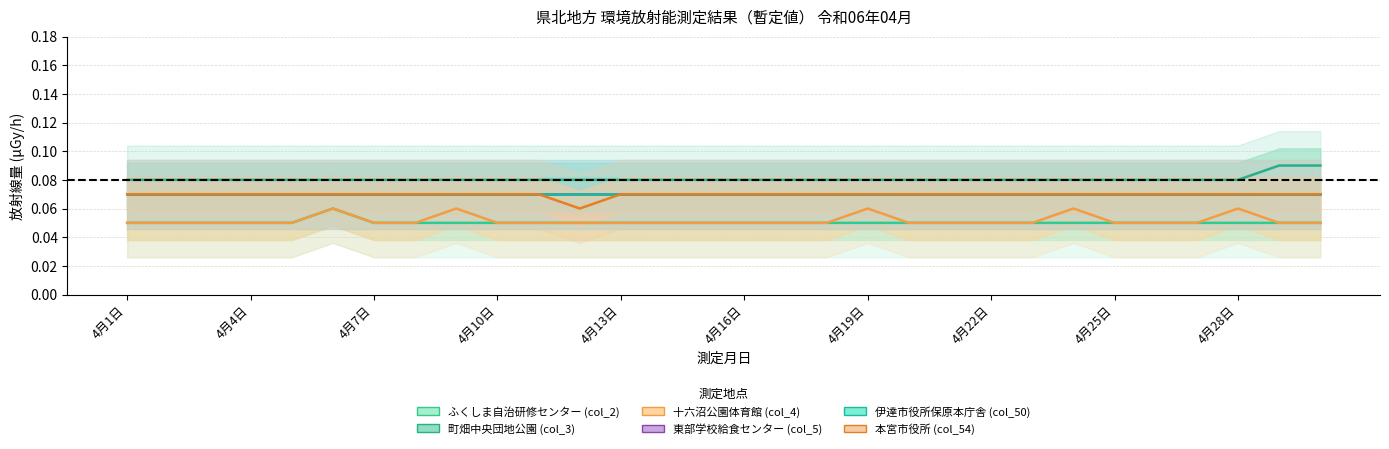

What is the approximate value of 町畑中央団地公園 (col_3) at 4月9日?

0.1